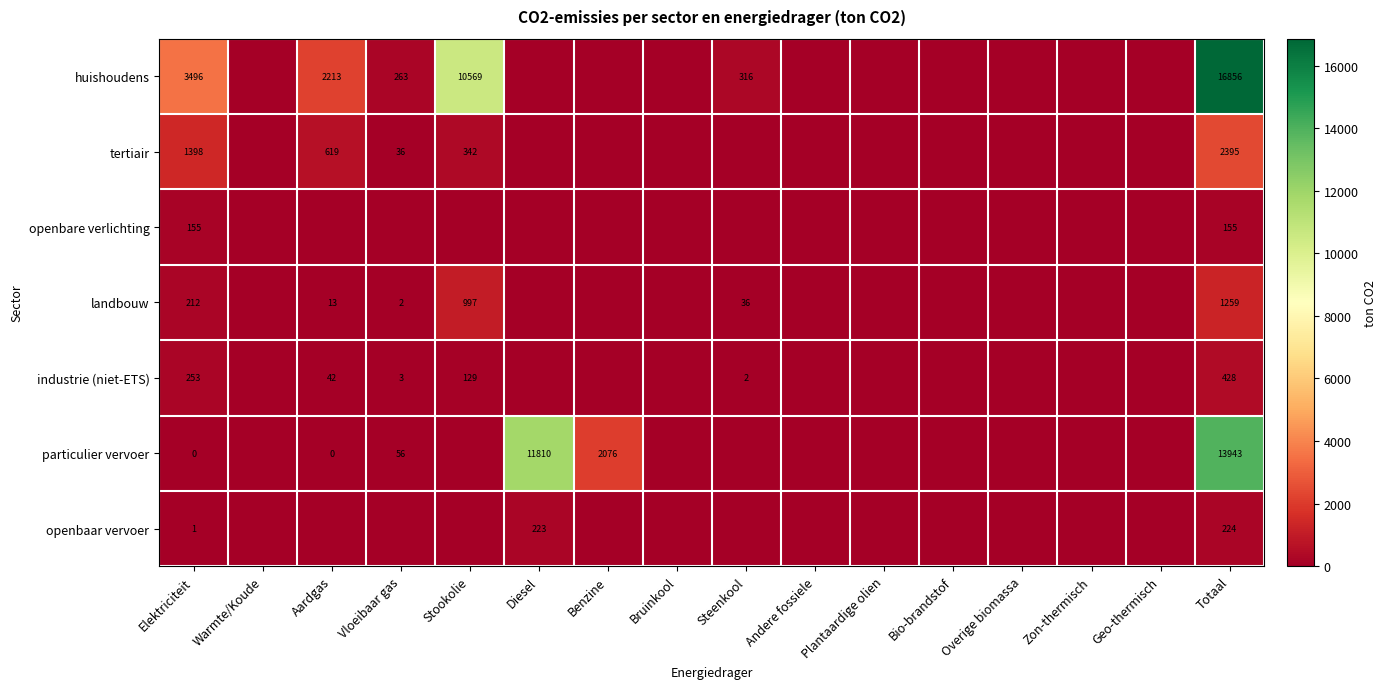

What is the sum of the tertiair values at Aardgas and Elektriciteit?

2017